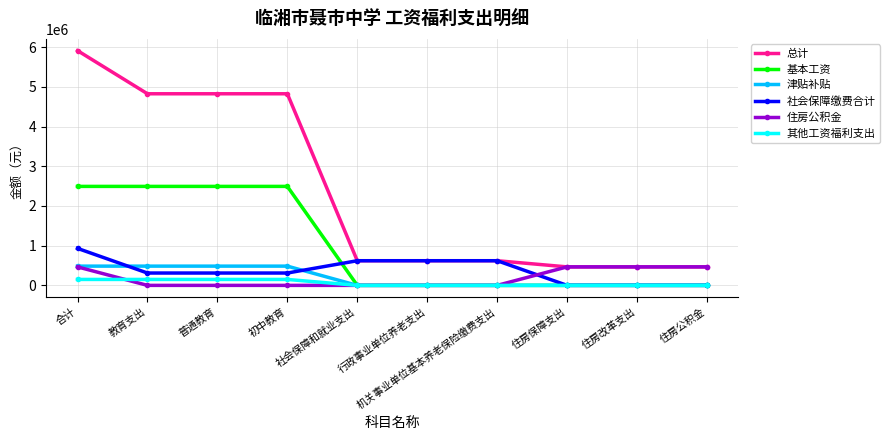

What is the total value across all series at 行政事业单位养老支出?

1241472.0